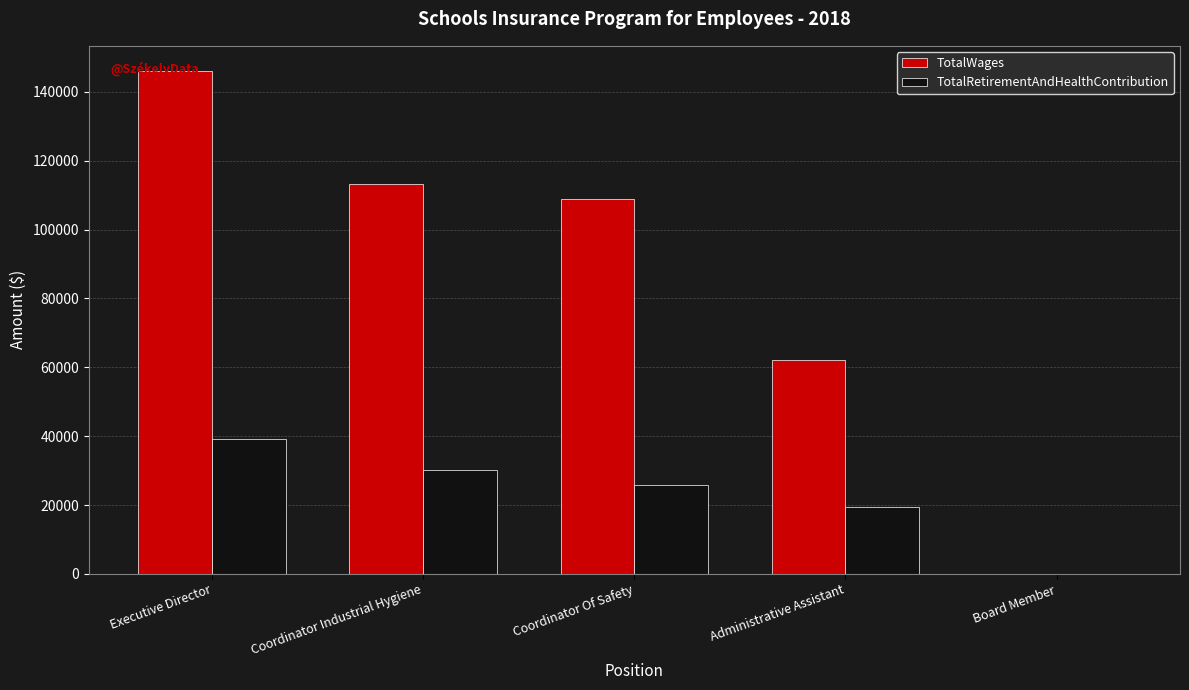

Read the TotalWages value at Executive Director.

146066